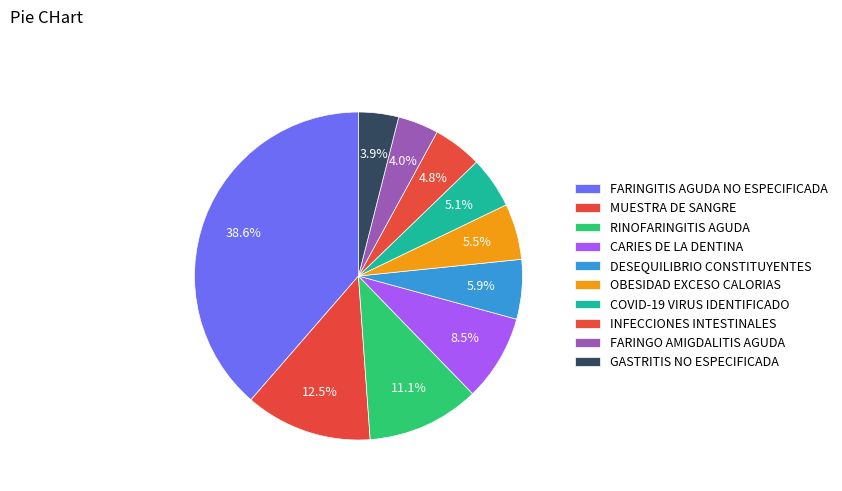

How many slices are in this pie chart?

10